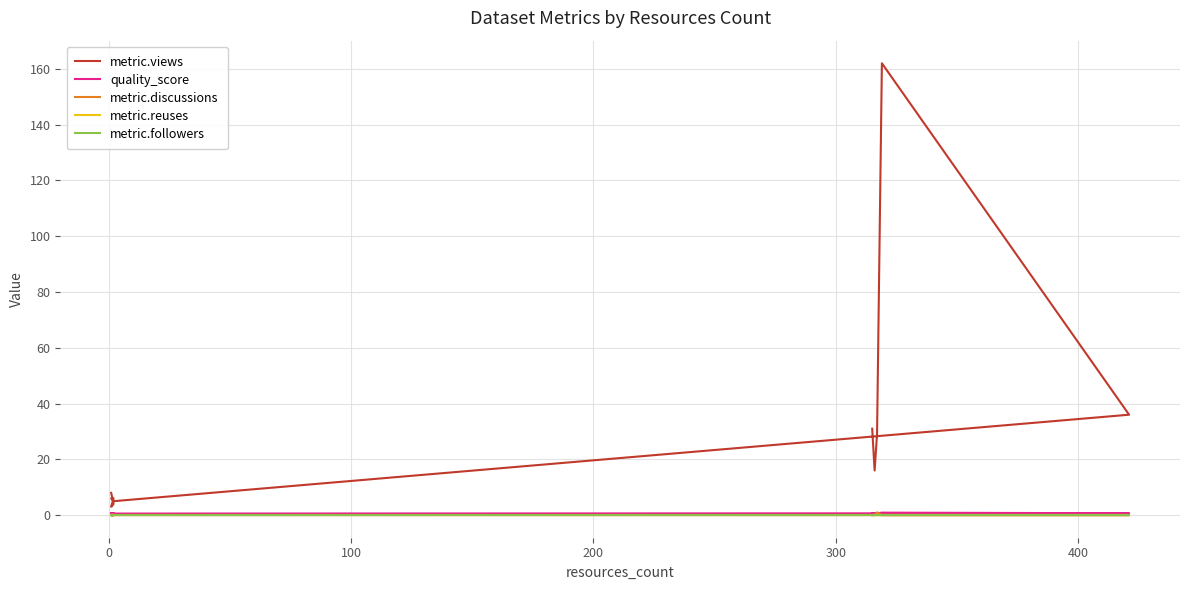

What position from the right is 0?

12